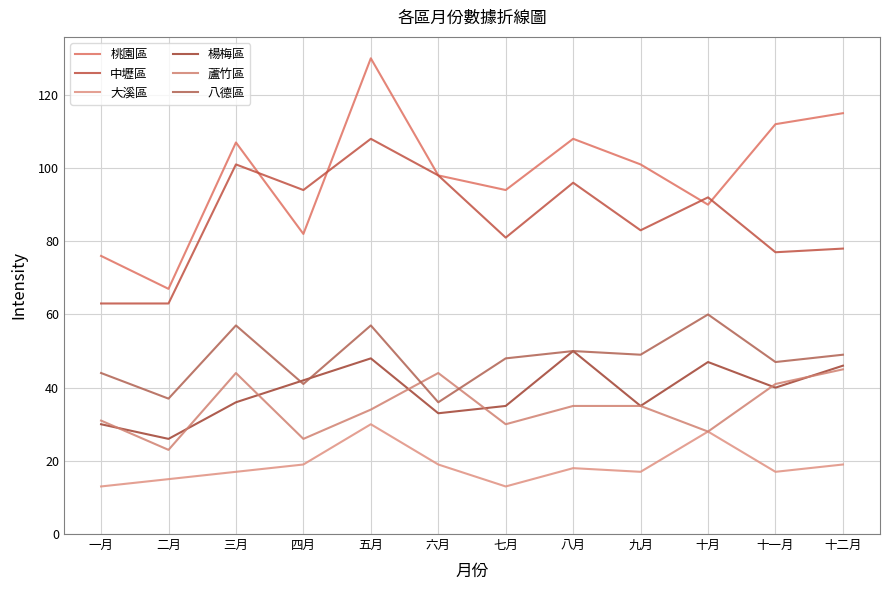

Which series has the widest spread of values?

桃園區